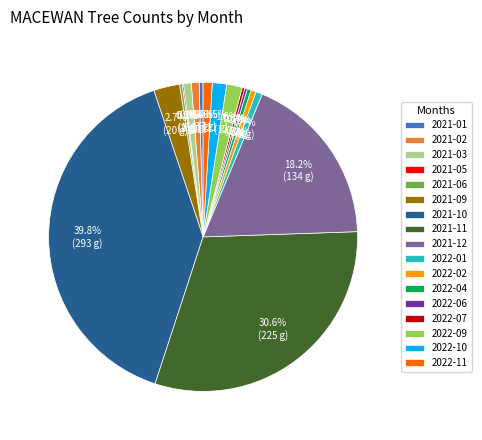

Which slice is the largest?

2021-10